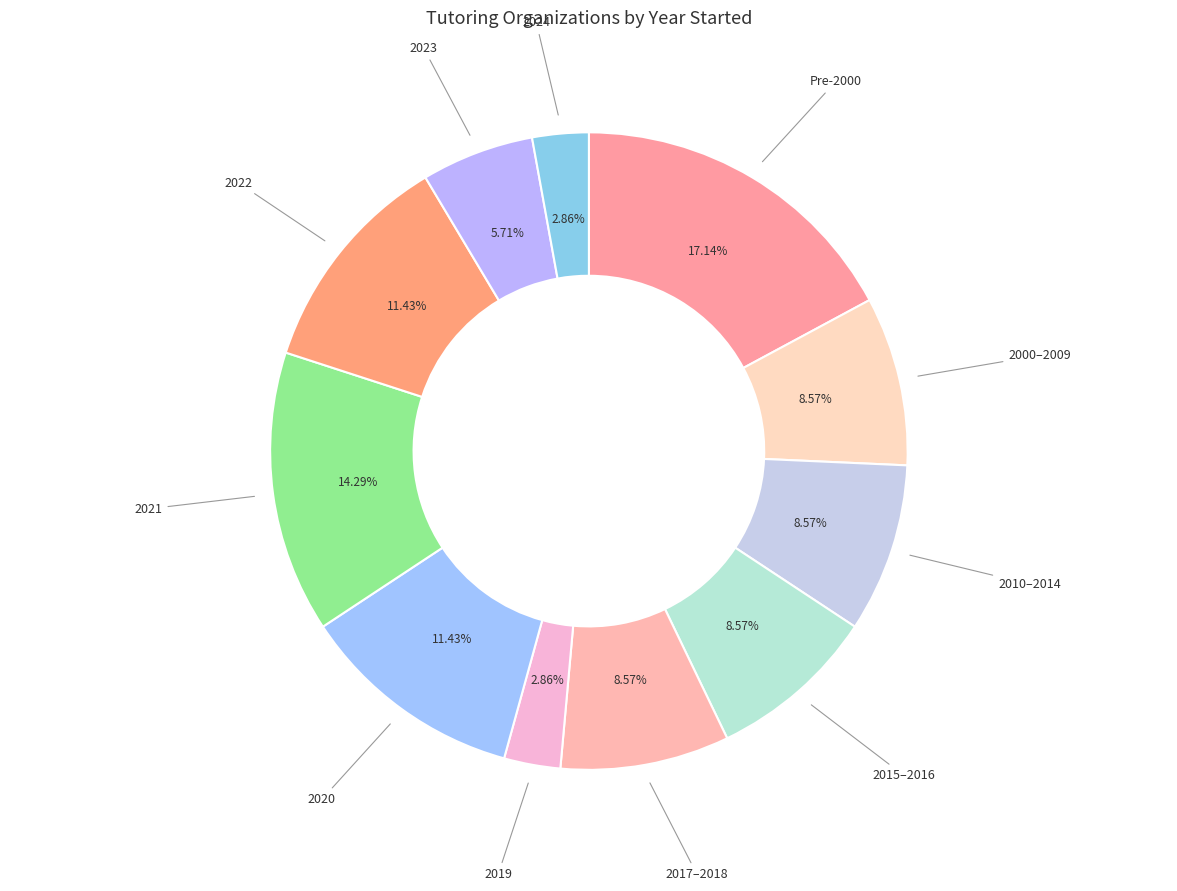

Is there a majority slice in this chart?

No